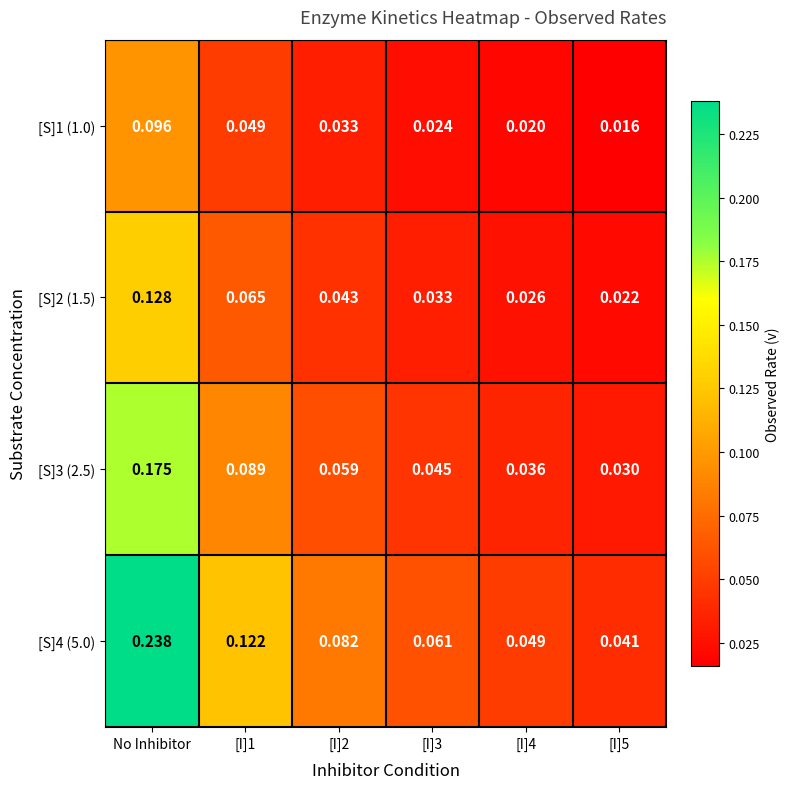

Is the value of [S]4 (5.0) at [I]5 greater than the value of [S]1 (1.0) at No Inhibitor?

No